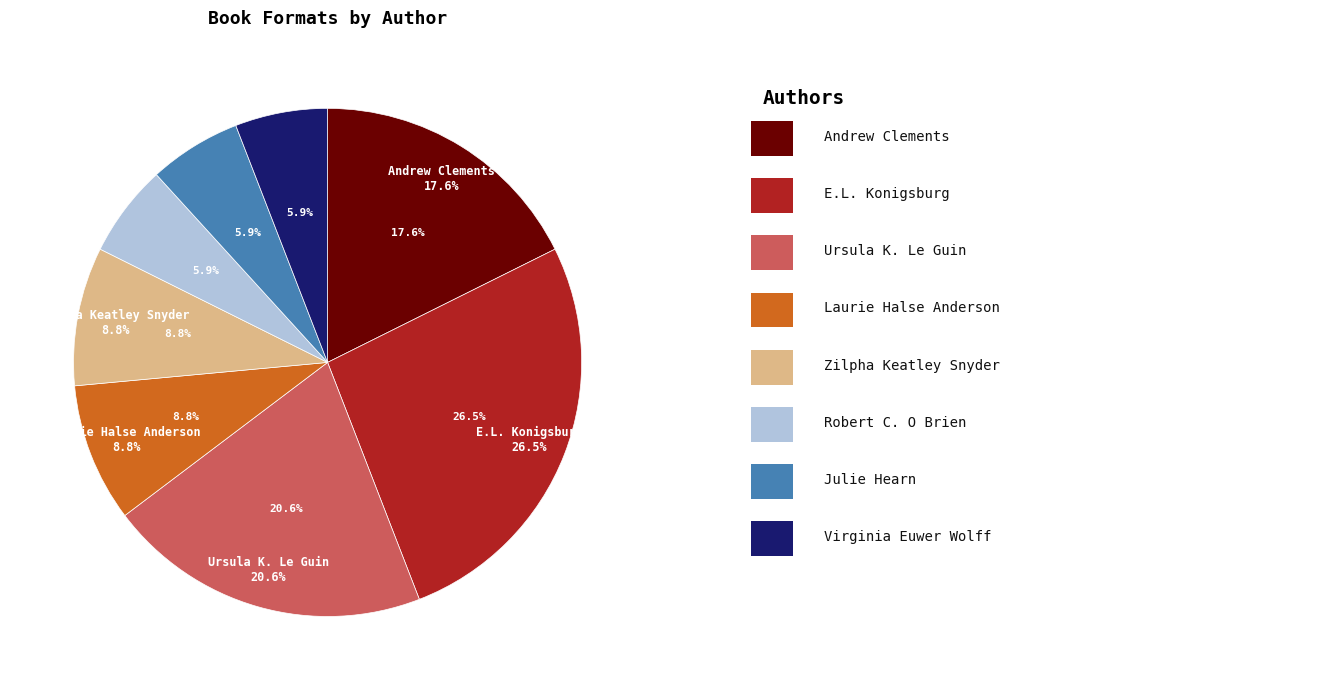

What is the change in value from E.L. Konigsburg to Zilpha Keatley Snyder?

-6